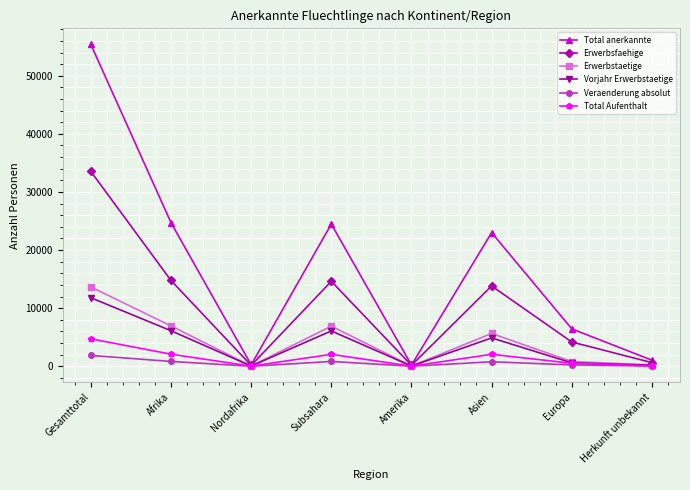

Rank the series by their maximum value, from highest to lowest.

Total anerkannte, Erwerbsfaehige, Erwerbstaetige, Vorjahr Erwerbstaetige, Total Aufenthalt, Veraenderung absolut